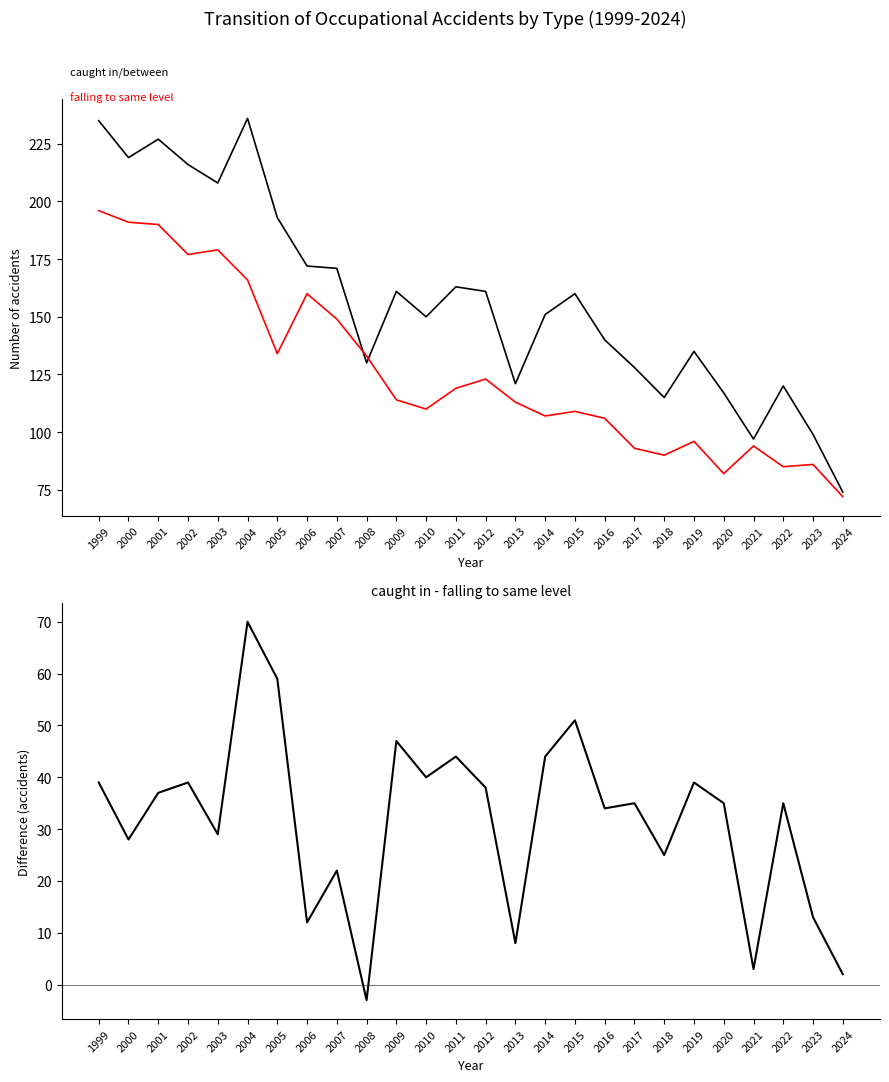

What is the maximum value for falling to same level?

196